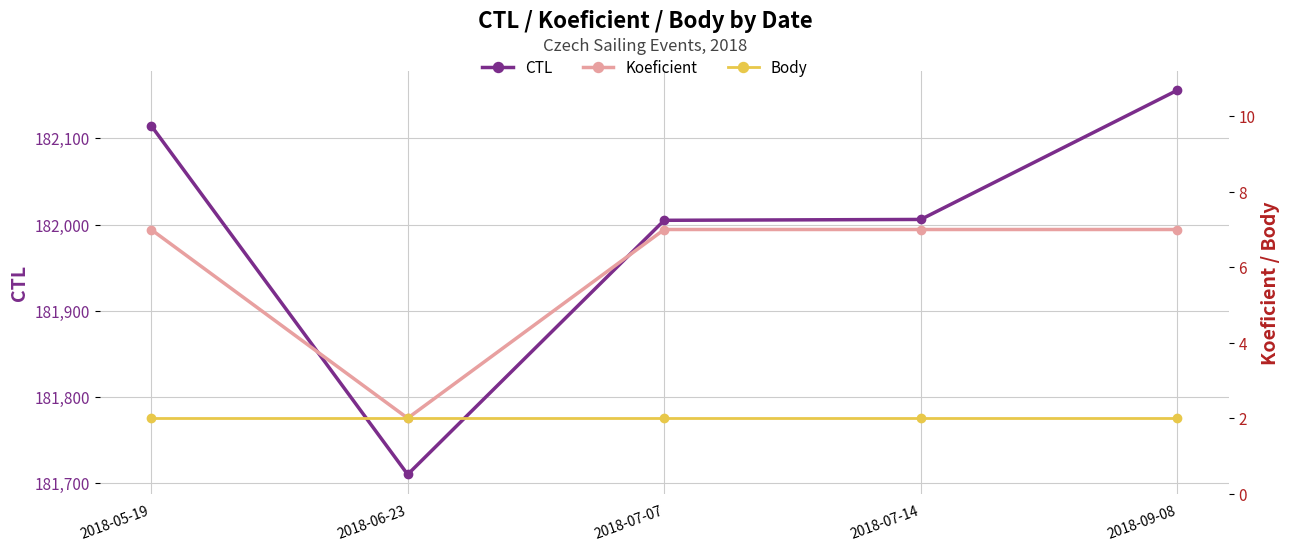

What is the label of the 4th point from the left?

2018-07-14